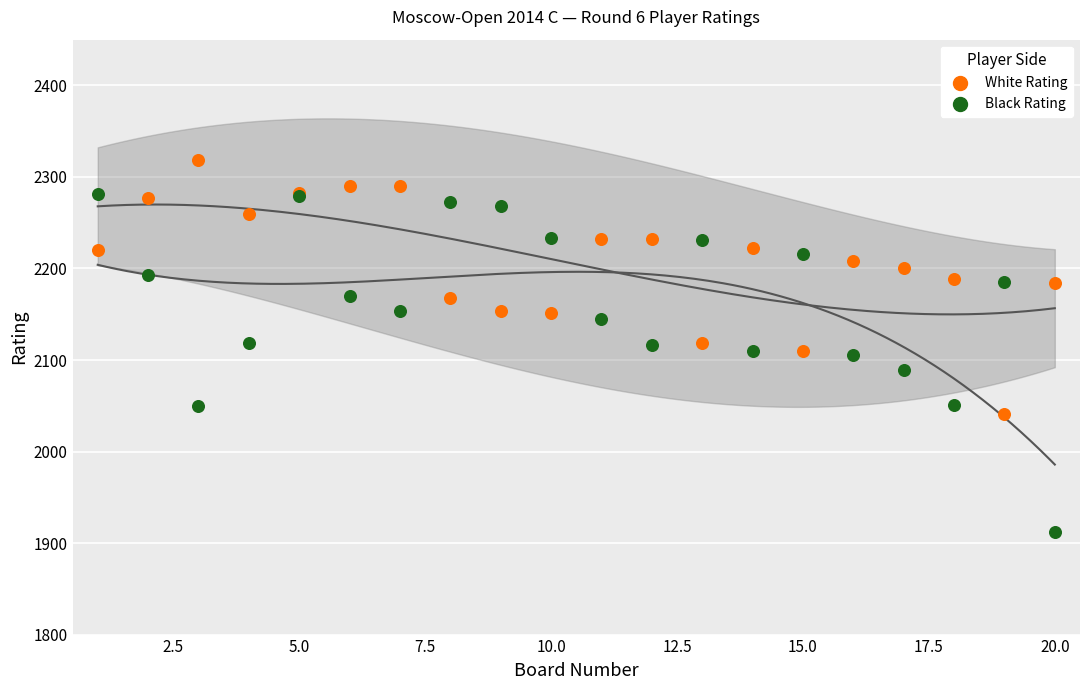

Which series reaches the minimum Y coordinate?

Black Rating